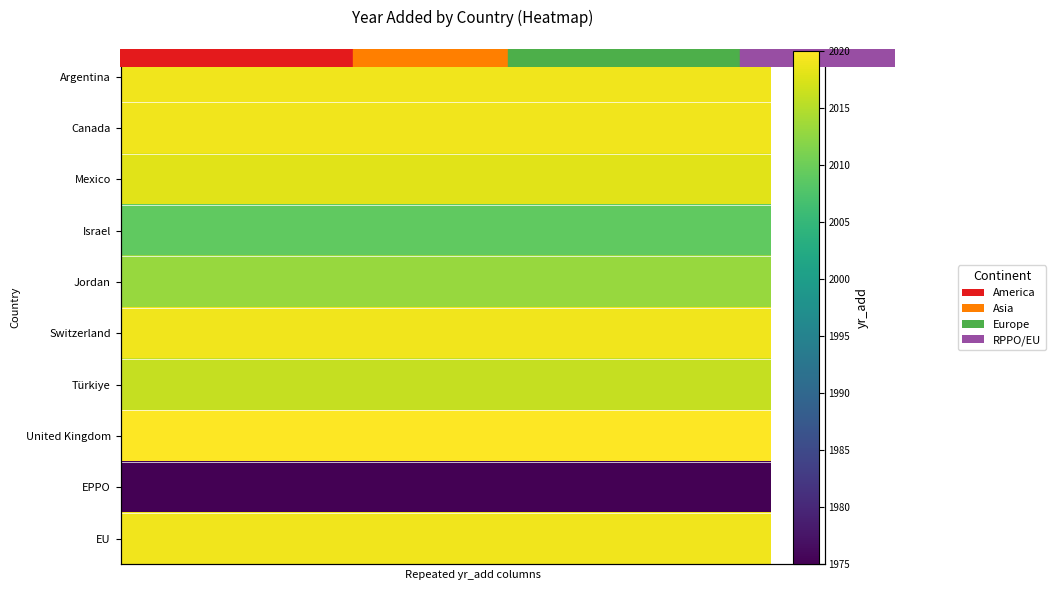

List the series in order of their peak value, lowest first.

EPPO, Israel, Jordan, Türkiye, Mexico, Argentina, Canada, Switzerland, EU, United Kingdom